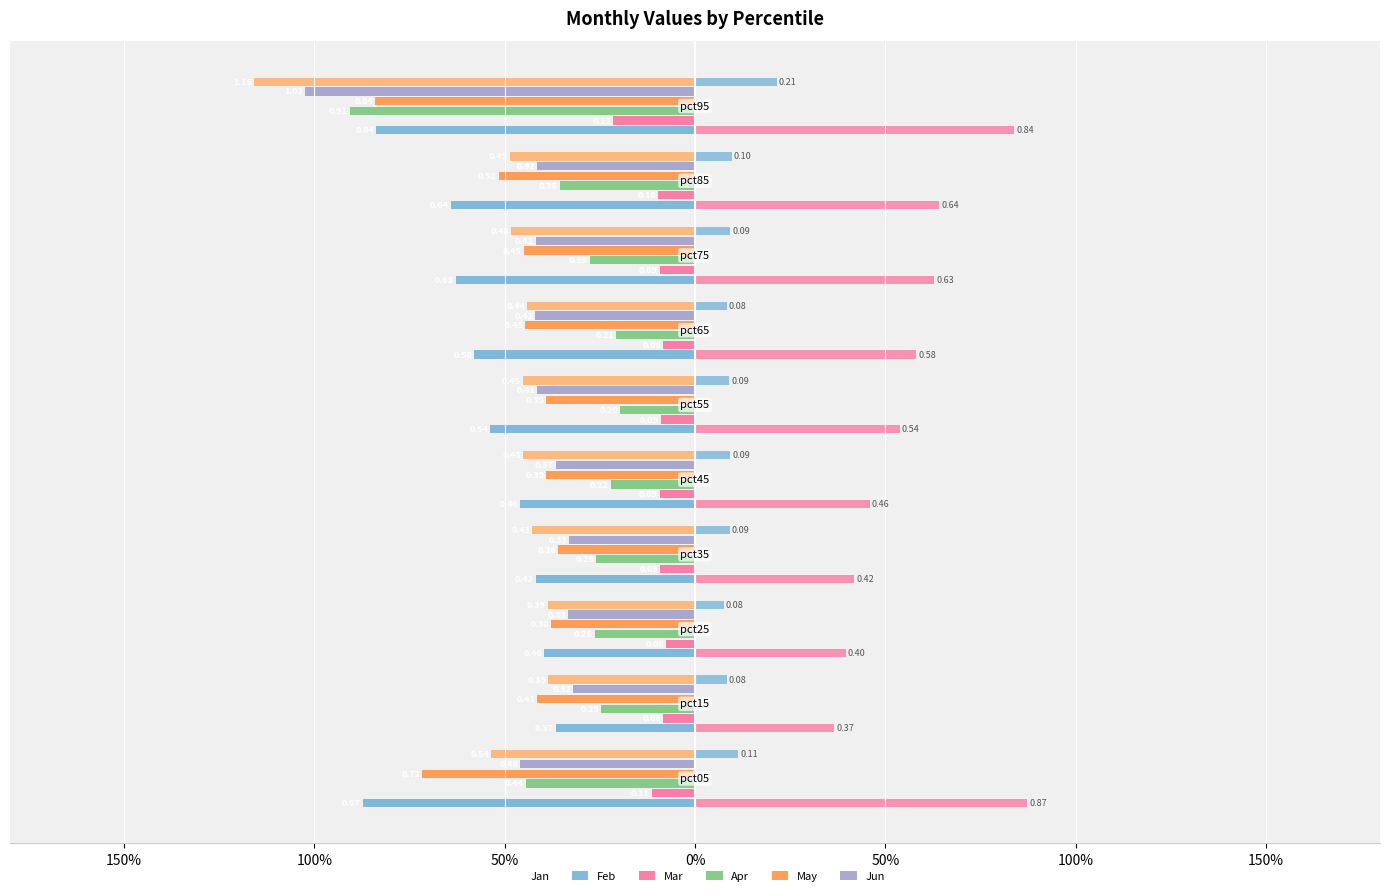

What is the value of the Apr bar at the 2nd from the left?

-0.4